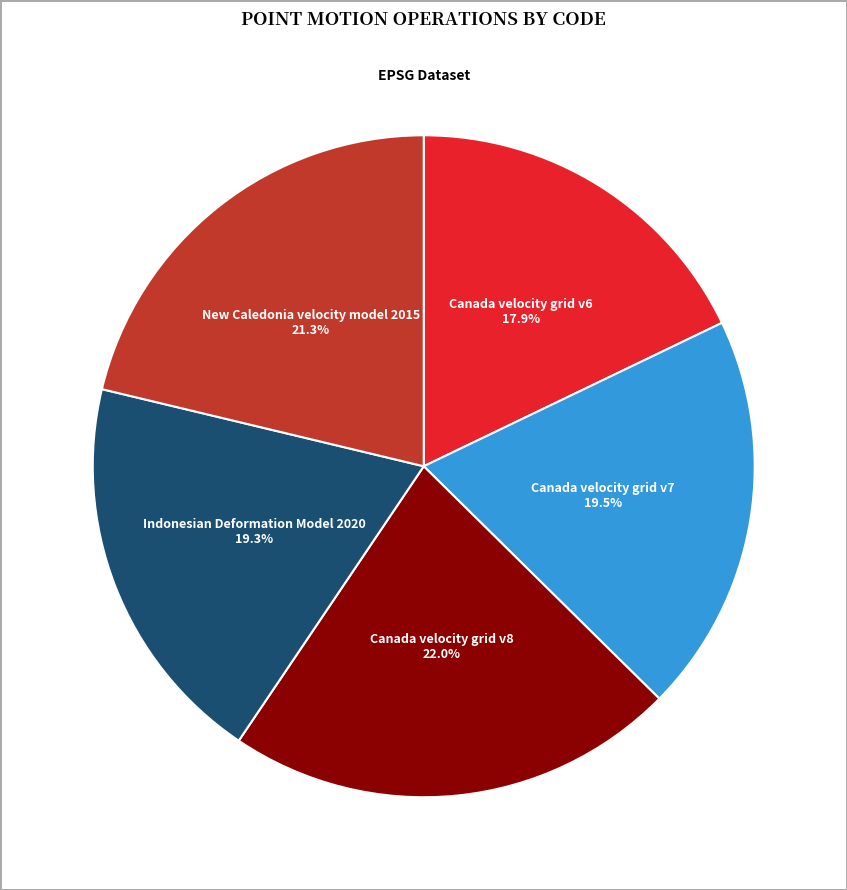

What percentage is the New Caledonia velocity model 2015 slice, to the nearest percent?

21%